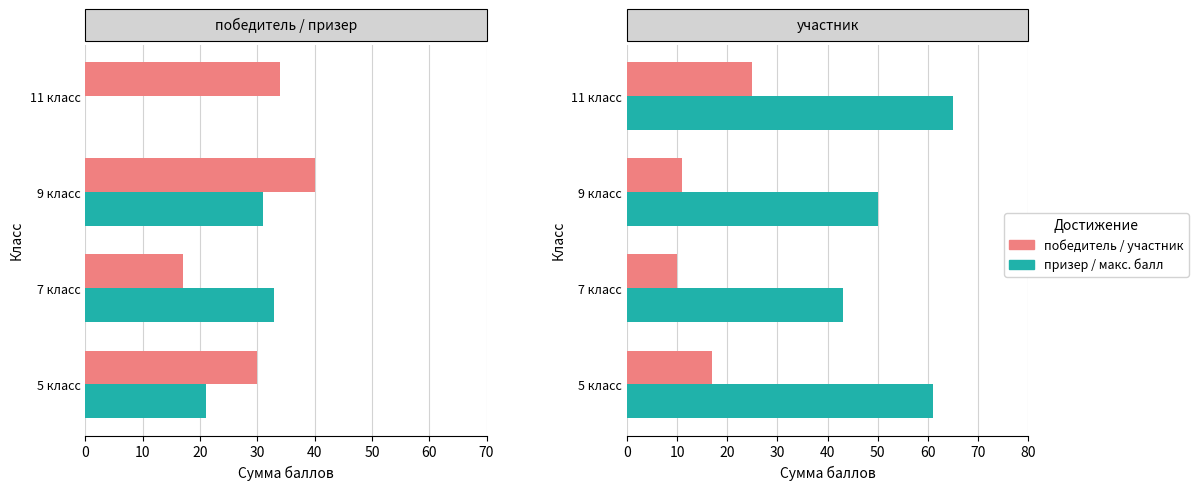

What is the average value of the победитель series?

30